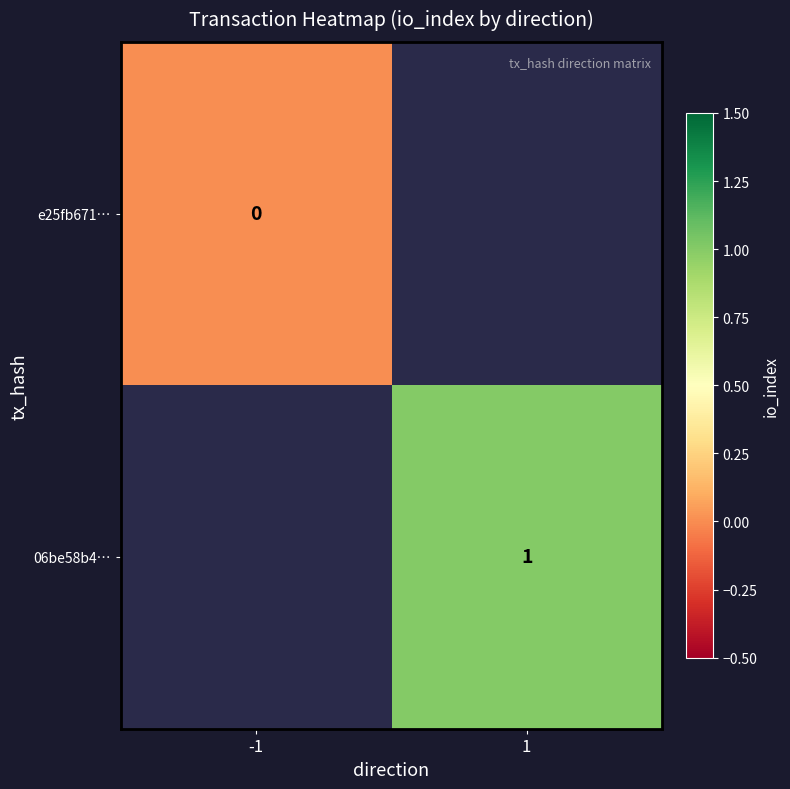

At which category does the chart reach its minimum across all series?

-1